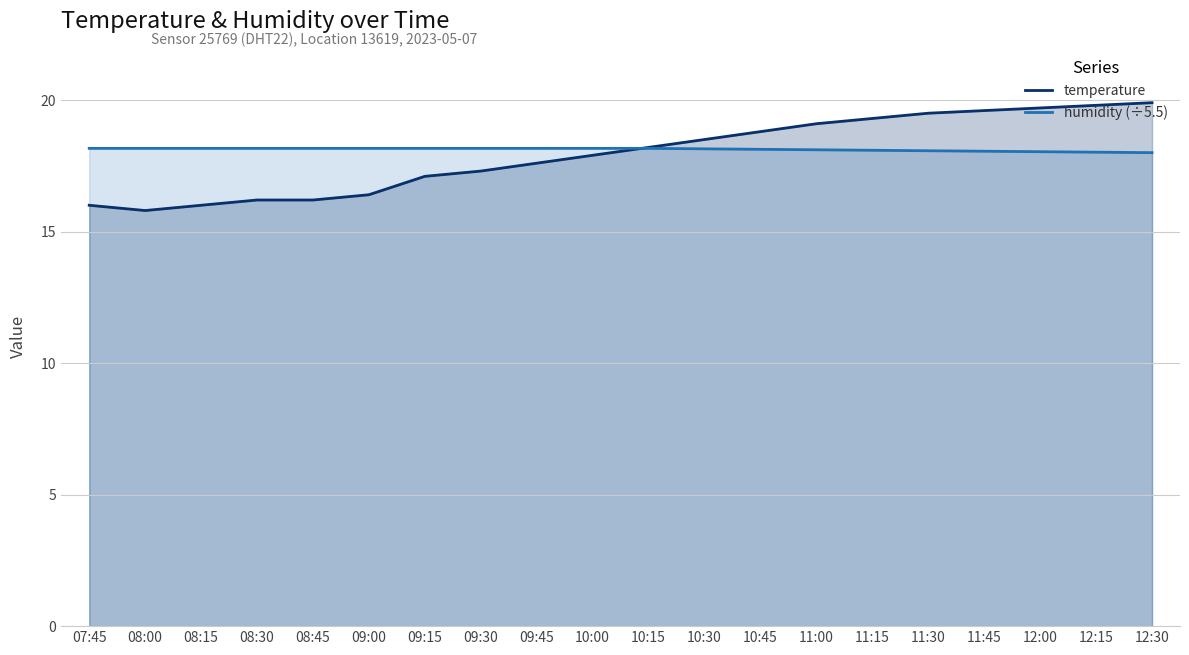

In temperature, how many points are lower than both neighbors (excluding endpoints)?

1